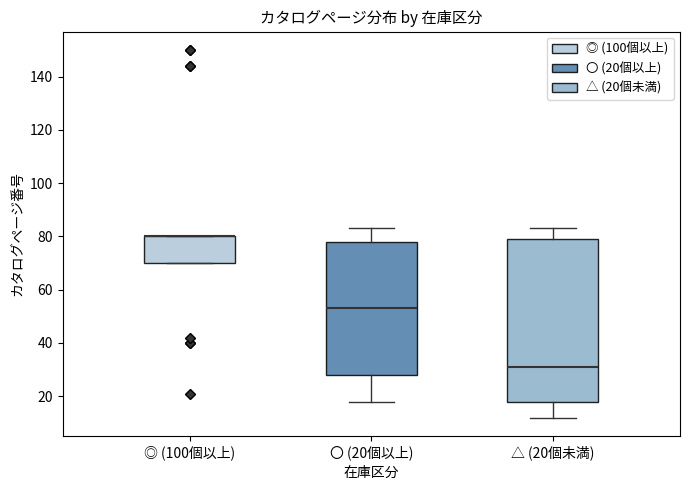

Reading left to right, transcribe this box plot: for each box, give where its median line is, the range the box spans, and where its two whiskers end, as read against the y-axis. The values are not printed on the chart, so give them approximately, as read against the axis.

◎ (100個以上): median 80 (drawn on the box's upper edge), box 70 to 80, whiskers 70 to 80
〇 (20個以上): median 54, box 28 to 78, whiskers 18 to 84
△ (20個未満): median 32, box 18 to 80, whiskers 12 to 84